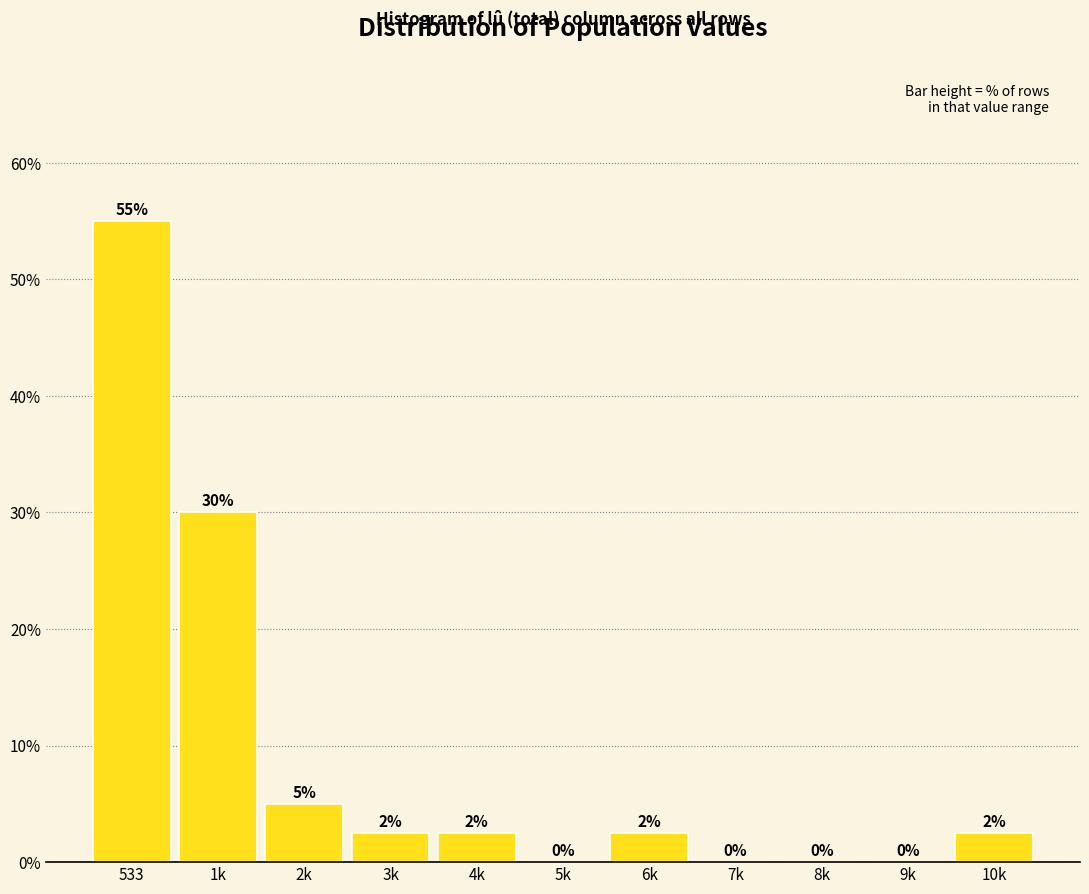

Which has a higher value, 1k or 10k?

1k